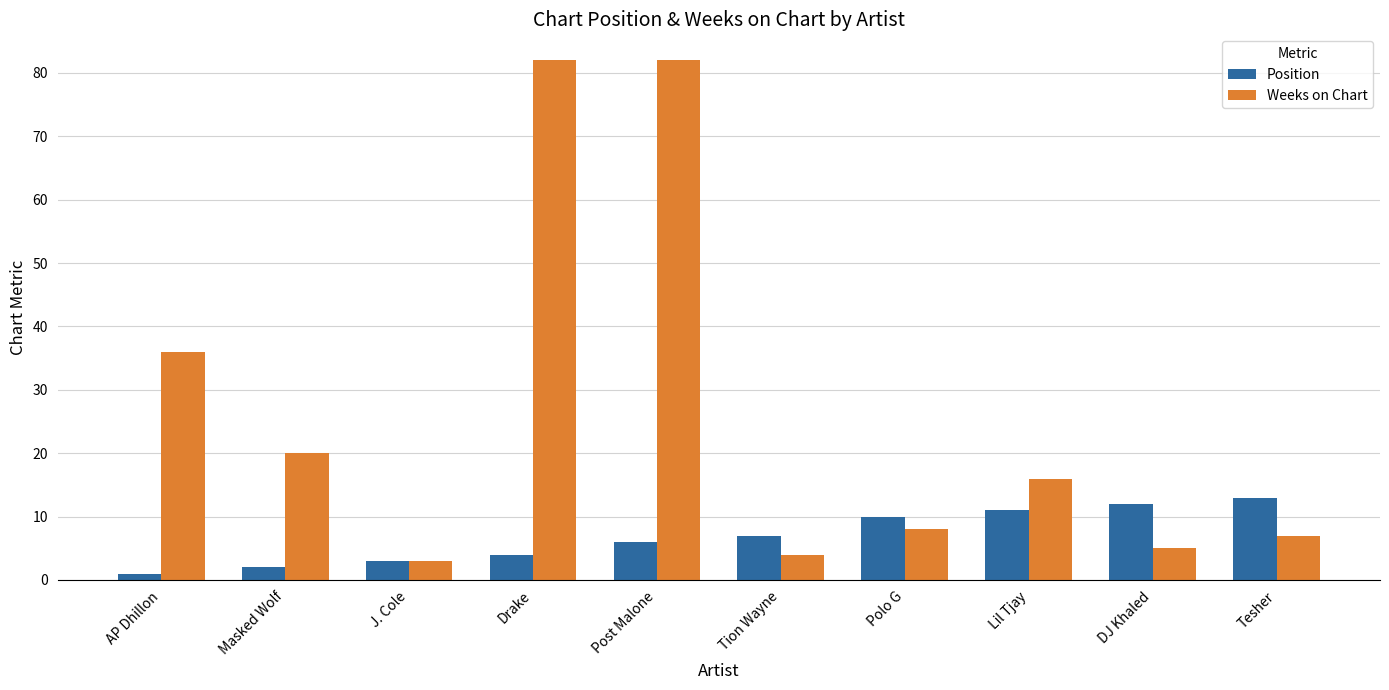

What is the label of the 4th bar from the right?

Polo G